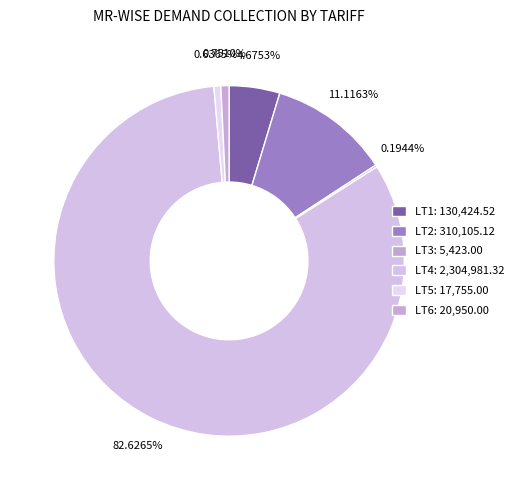

To the nearest percent, what is the difference between the LT3 and LT4 slice percentages?

82%